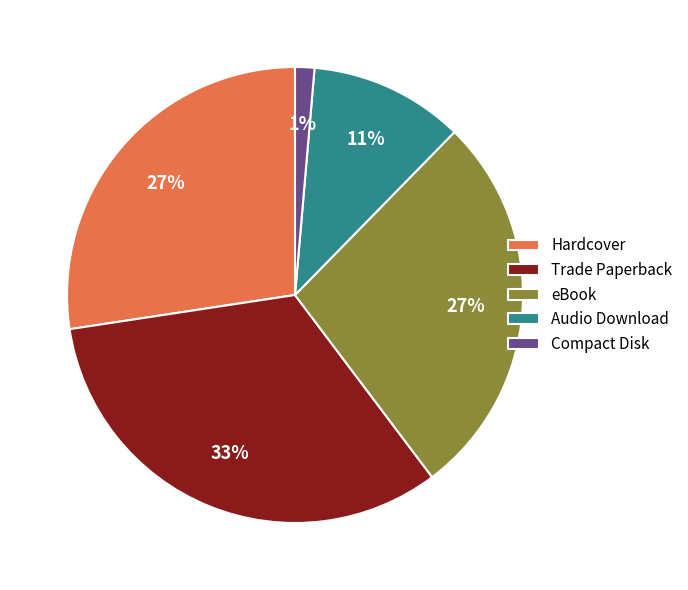

Between Hardcover and Audio Download, which is larger?

Hardcover